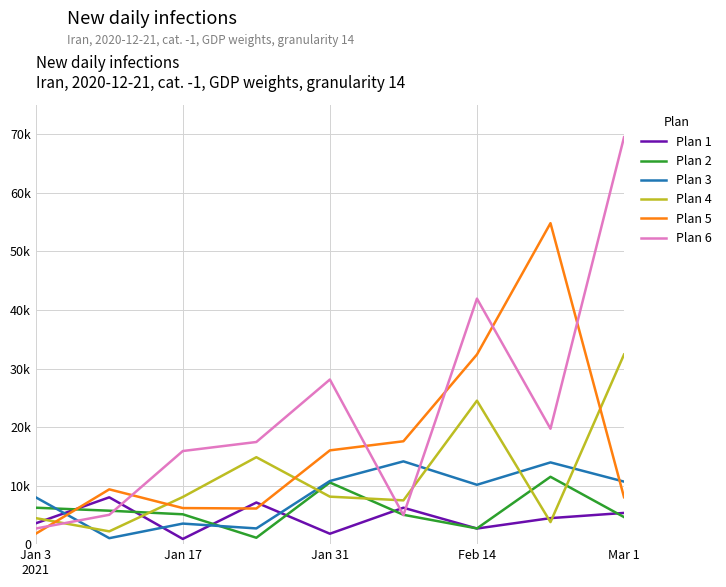

What are all the series names shown in the legend?

Plan 1, Plan 2, Plan 3, Plan 4, Plan 5, Plan 6